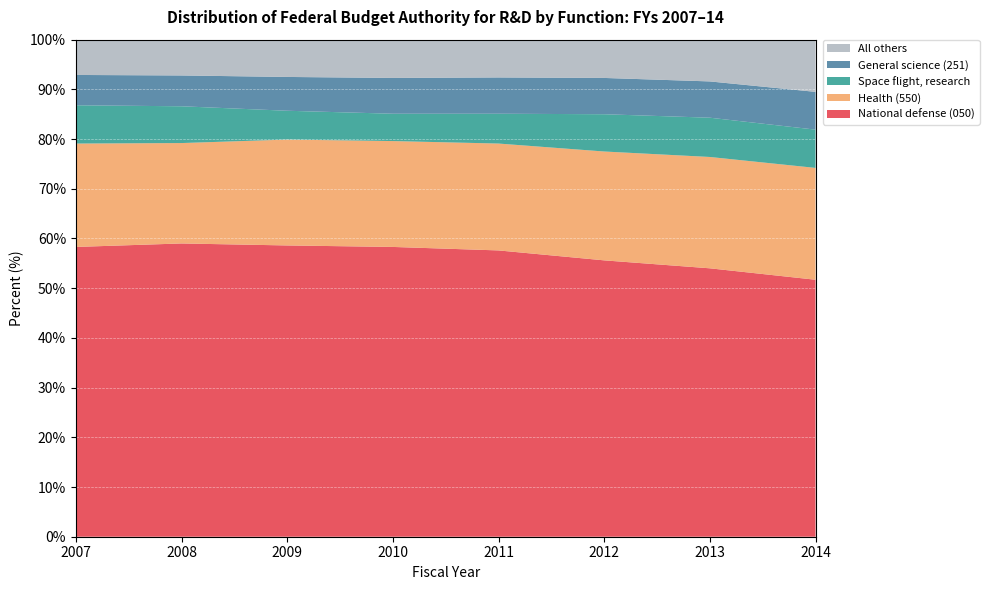

Reading left to right, what are all the values shown in this chart?

National defense (050): 2007=58.3	2008=59.0	2009=58.6	2010=58.3	2011=57.6	2012=55.6	2013=54.0	2014=51.7
Health (550): 2007=20.8	2008=20.2	2009=21.3	2010=21.3	2011=21.5	2012=21.9	2013=22.4	2014=22.5
Space flight, research: 2007=7.7	2008=7.4	2009=5.8	2010=5.5	2011=6.0	2012=7.5	2013=7.9	2014=7.7
General science (251): 2007=6.1	2008=6.2	2009=6.8	2010=7.2	2011=7.3	2012=7.3	2013=7.3	2014=7.6
All others: 2007=7.1	2008=7.2	2009=7.5	2010=7.7	2011=7.6	2012=7.7	2013=8.4	2014=10.5